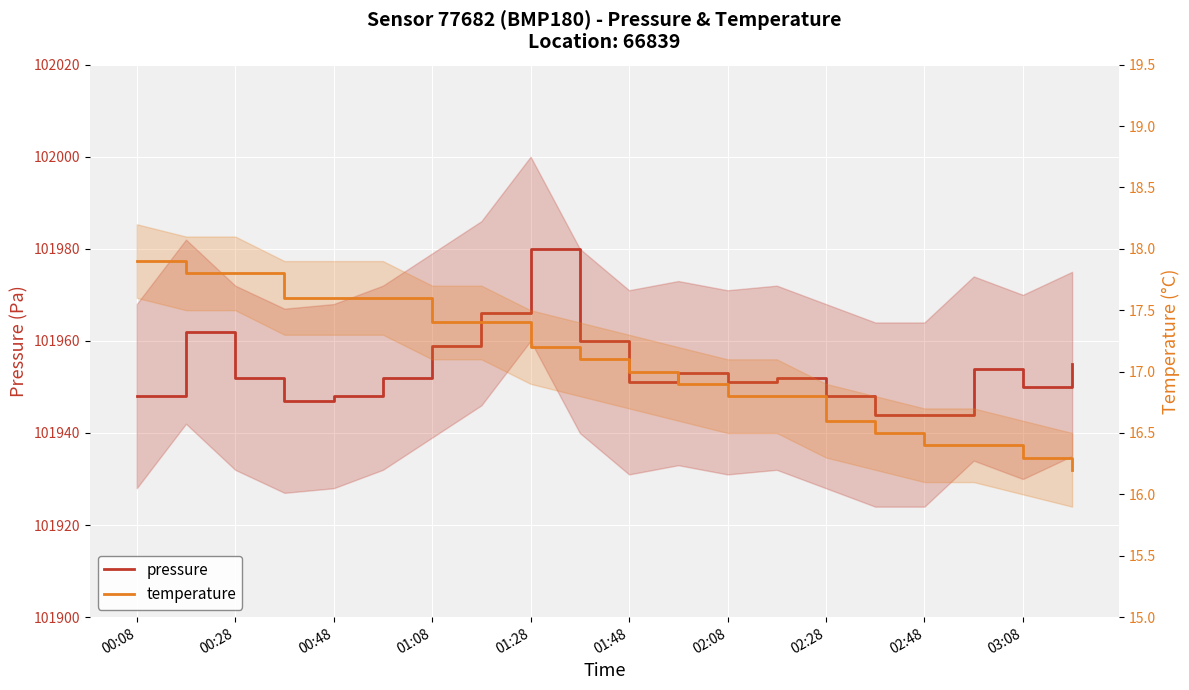

What is the value of the temperature point at the 7th from the left?

17.4